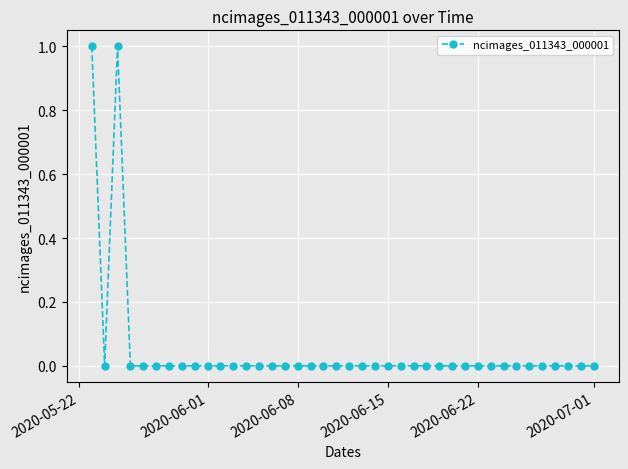

Count the number of categories in the chart.

40